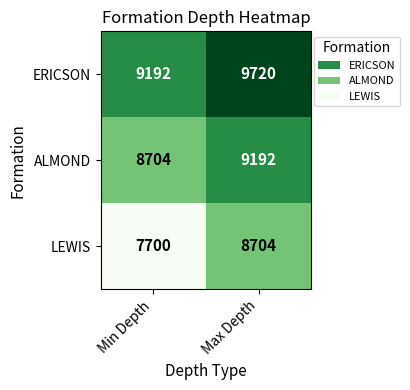

Rank the series by their maximum value, from lowest to highest.

LEWIS, ALMOND, ERICSON